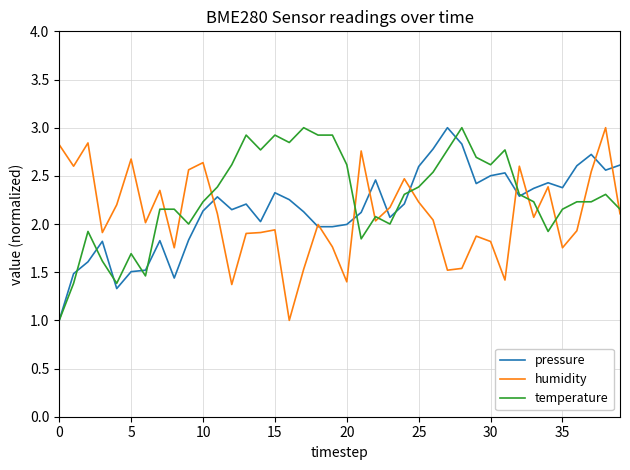

What is the sum of all temperature values?

91.5